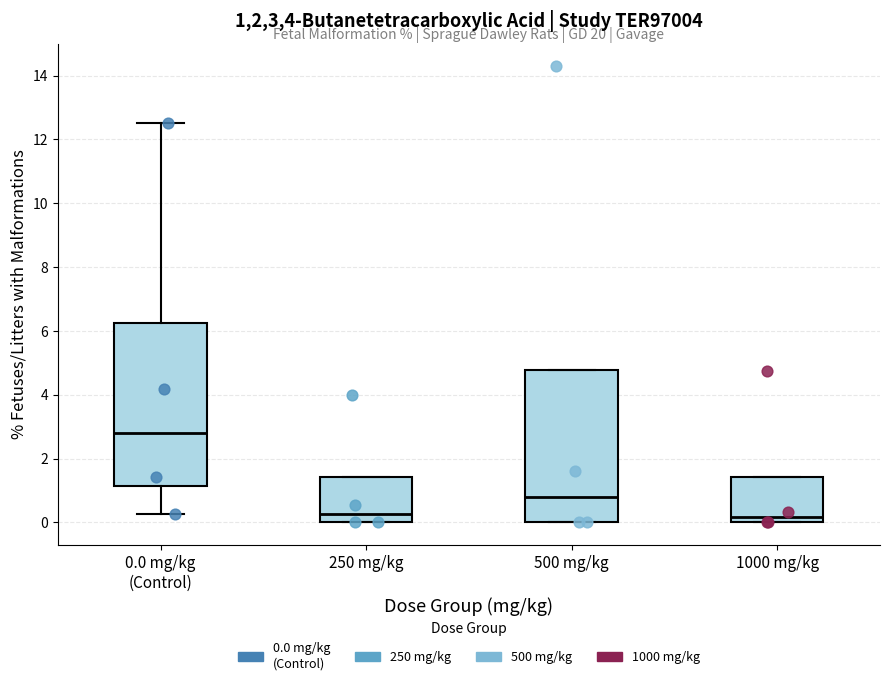

Where does the upper whisker of the box for 0.0 mg/kg (Control) end on the y-axis? The values are not printed on the chart, so give them approximately, as read against the axis.

12.6